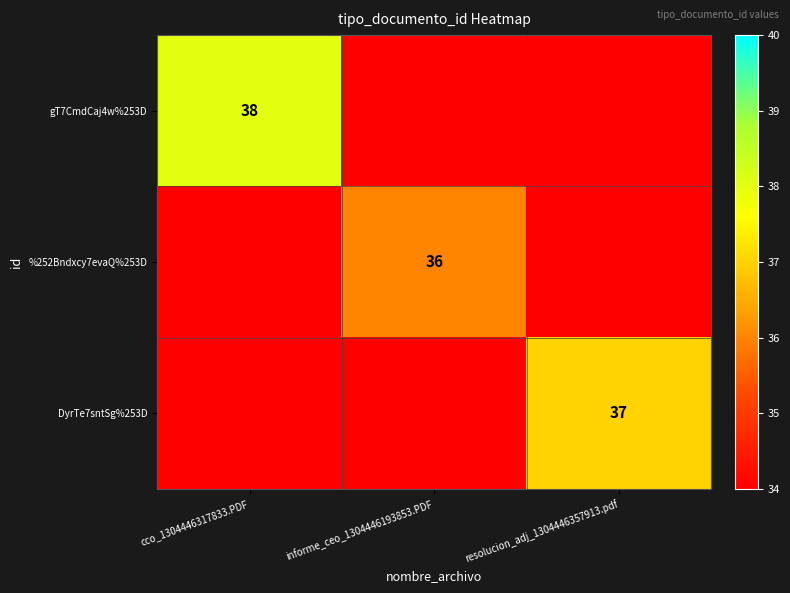

Rank the series by their average value, from highest to lowest.

gT7CmdCaj4w%253D, DyrTe7sntSg%253D, %252Bndxcy7evaQ%253D